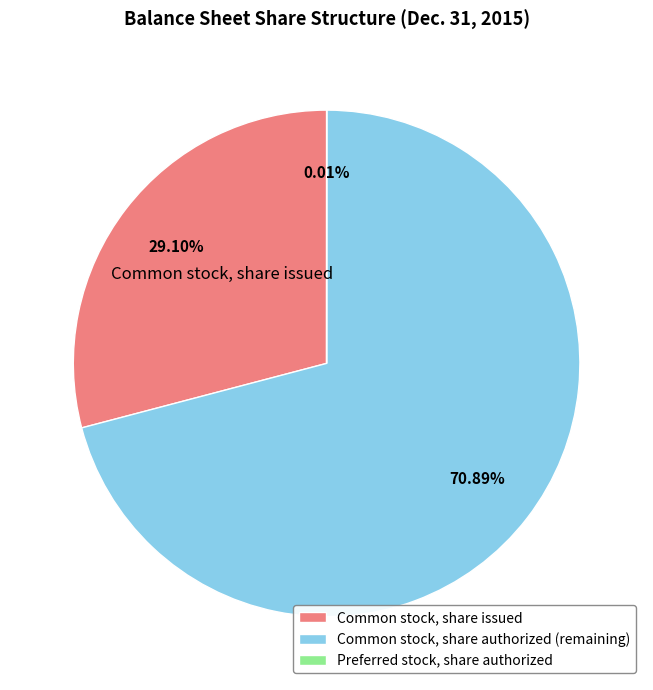

Which category has the biggest portion of the pie?

Common stock, share authorized